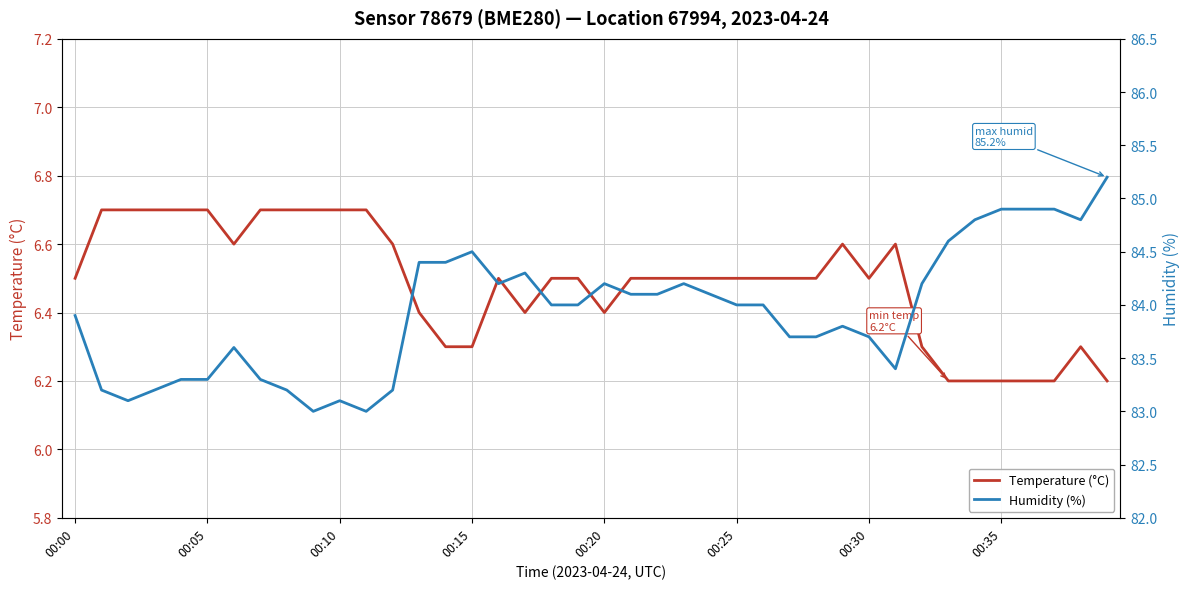

In Temperature (°C), how many points are lower than both neighbors (excluding endpoints)?

4